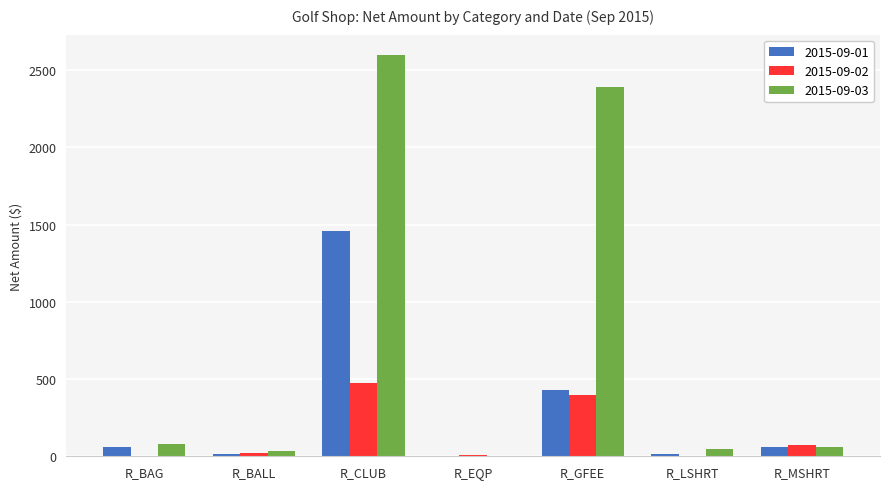

The value of 2015-09-02 at R_CLUB is 475.0. True or false?

True